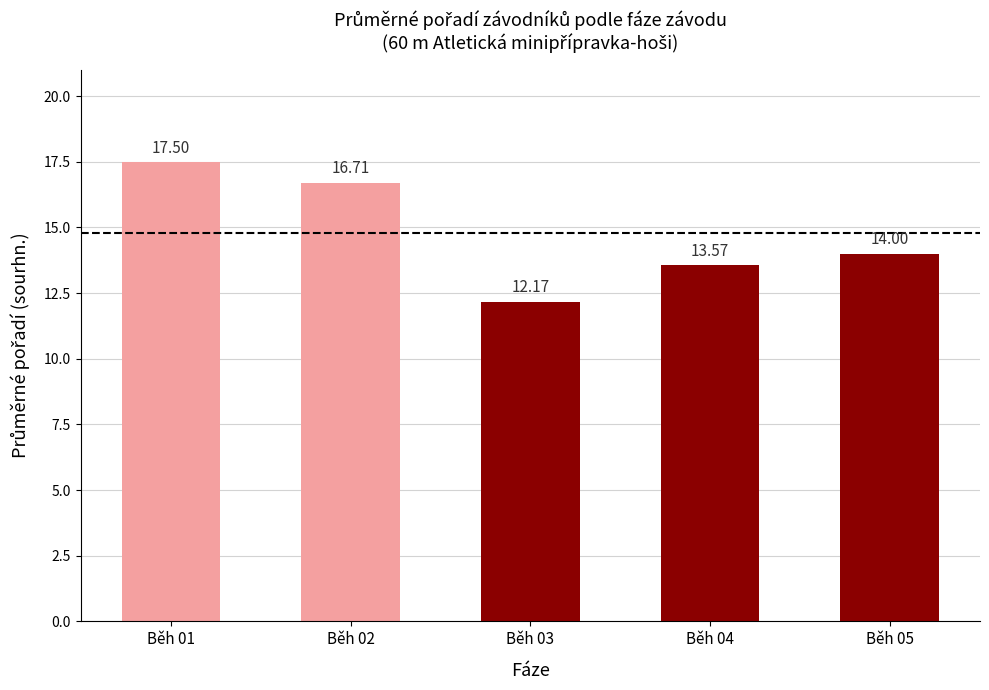

What is the value of the 1st bar from the left?

17.5